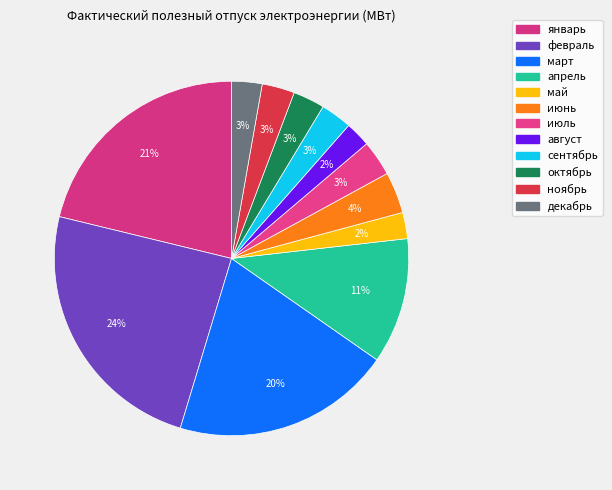

Do ноябрь and май together represent more than half of the pie?

No